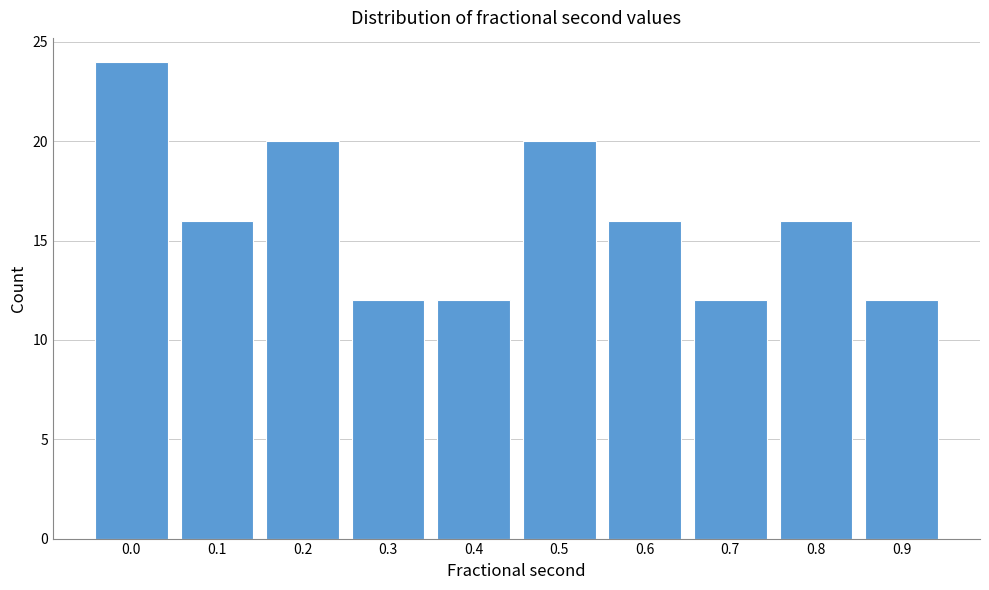

Reading left to right, what are all the values shown in this chart?

0.0=24	0.1=16	0.2=20	0.3=12	0.4=12	0.5=20	0.6=16	0.7=12	0.8=16	0.9=12